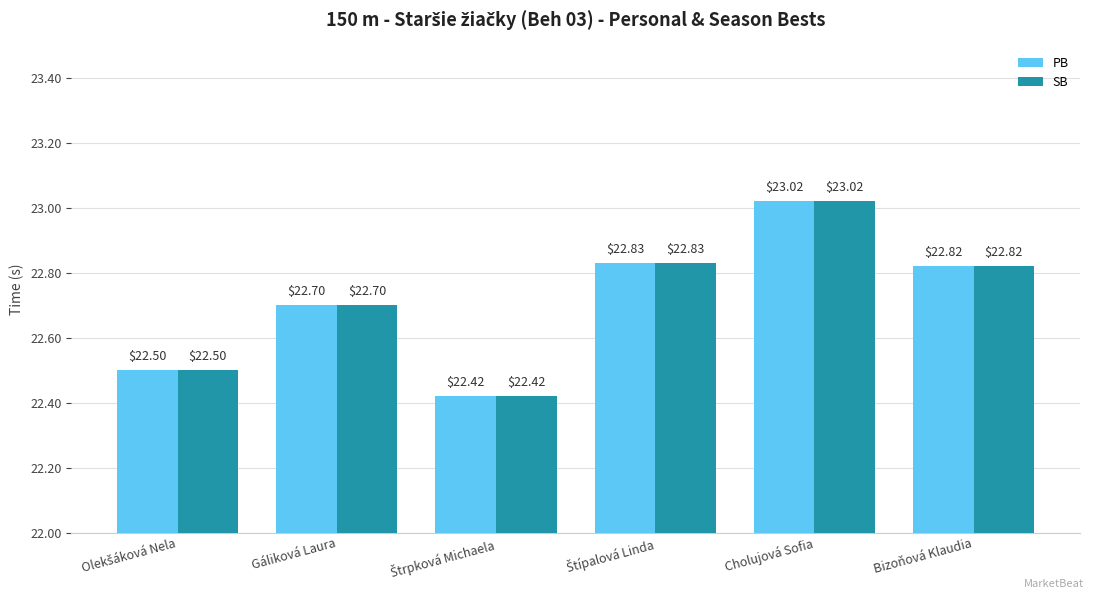

The PB series shows 23.0 at Cholujová Sofia. True or false?

True